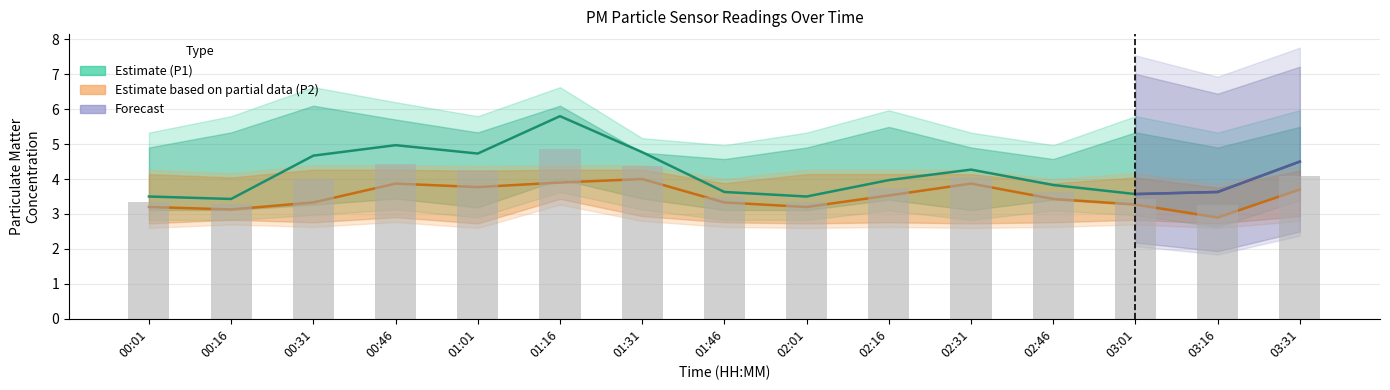

Which series changed the most between 02:01 and 03:01?

P1_upper